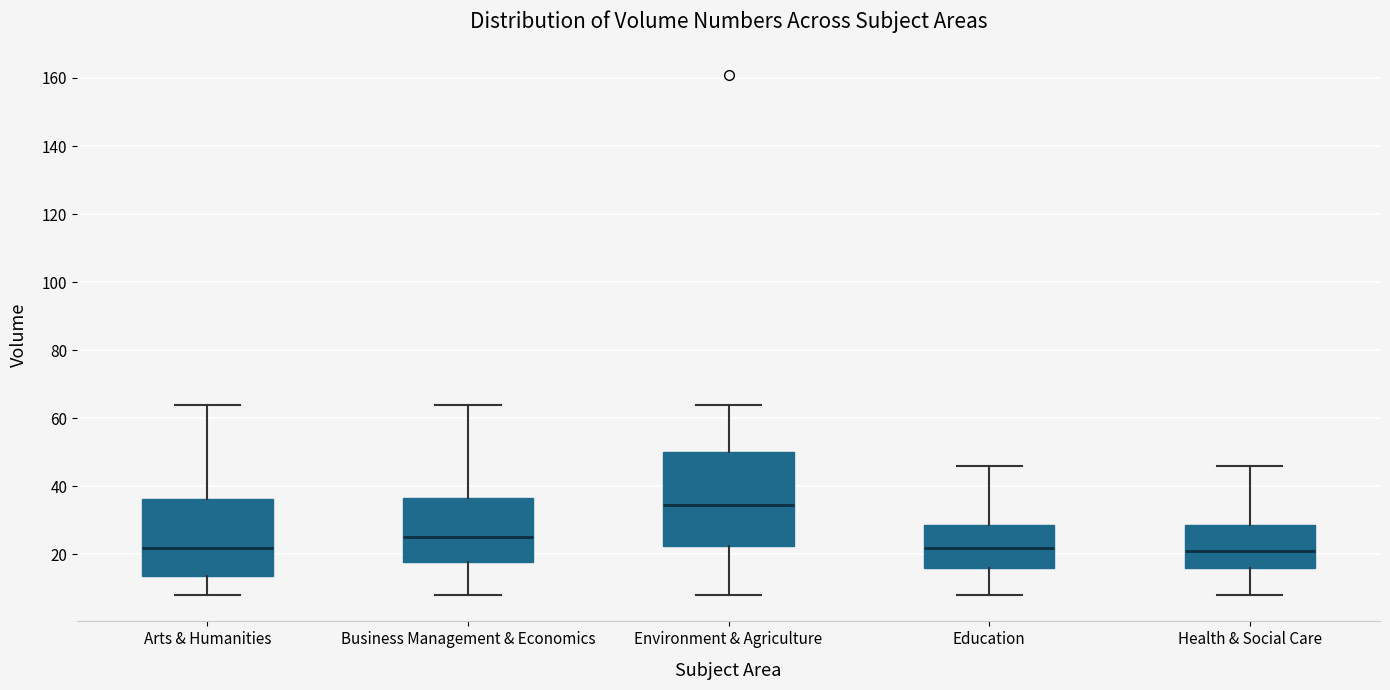

Reading left to right, transcribe this box plot: for each box, give where its median line is, the range the box spans, and where its two whiskers end, as read against the y-axis. The values are not printed on the chart, so give them approximately, as read against the axis.

Arts & Humanities: median 22, box 14 to 36, whiskers 8 to 64
Business Management & Economics: median 26, box 18 to 36, whiskers 8 to 64
Environment & Agriculture: median 34, box 22 to 50, whiskers 8 to 64
Education: median 22, box 16 to 28, whiskers 8 to 46
Health & Social Care: median 22, box 16 to 28, whiskers 8 to 46